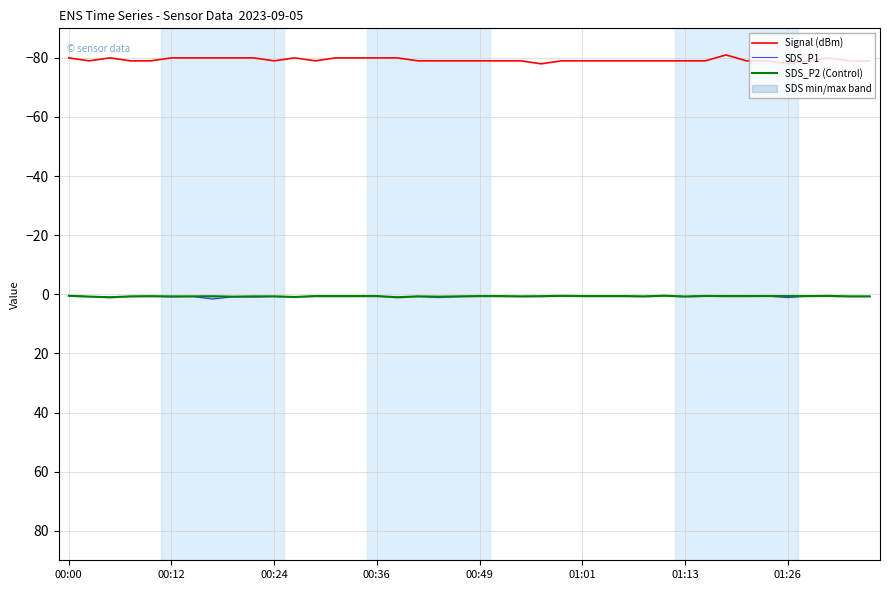

What are all the series names shown in the legend?

Signal (dBm), SDS_P1, SDS_P2 (Control)